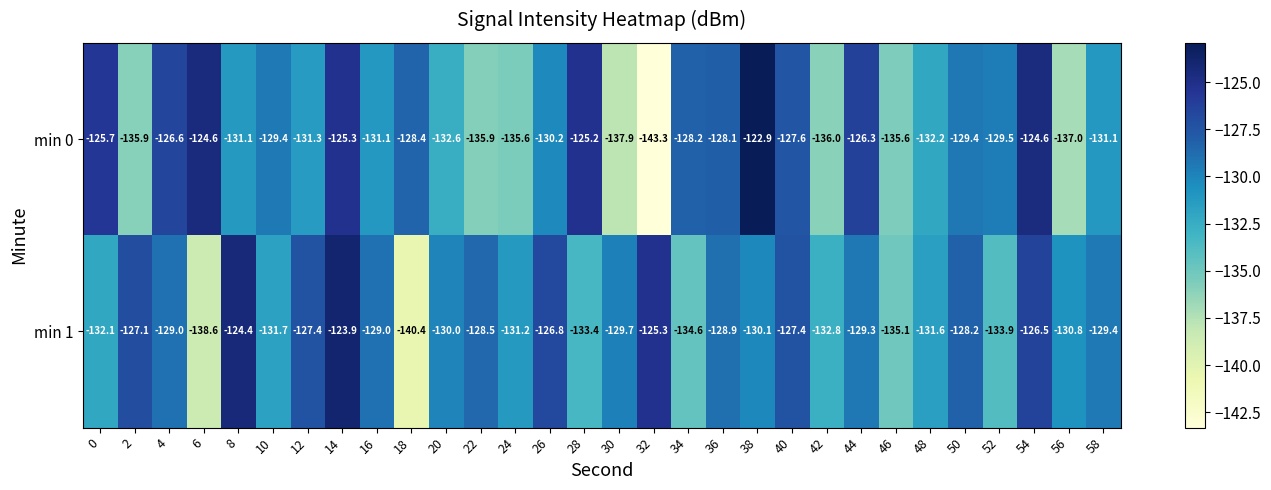

Which series changed the most between 18 and 48?

min 1